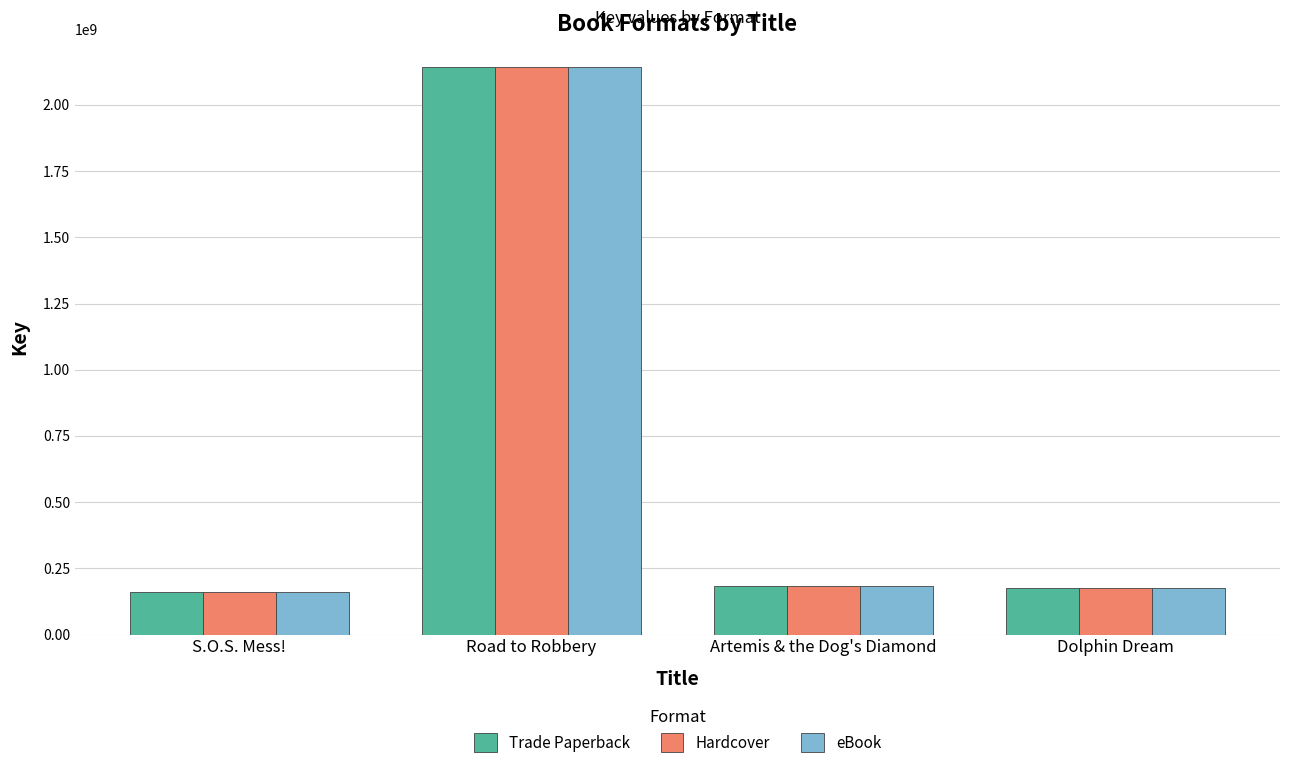

What is the maximum value shown in the chart?

2142273729